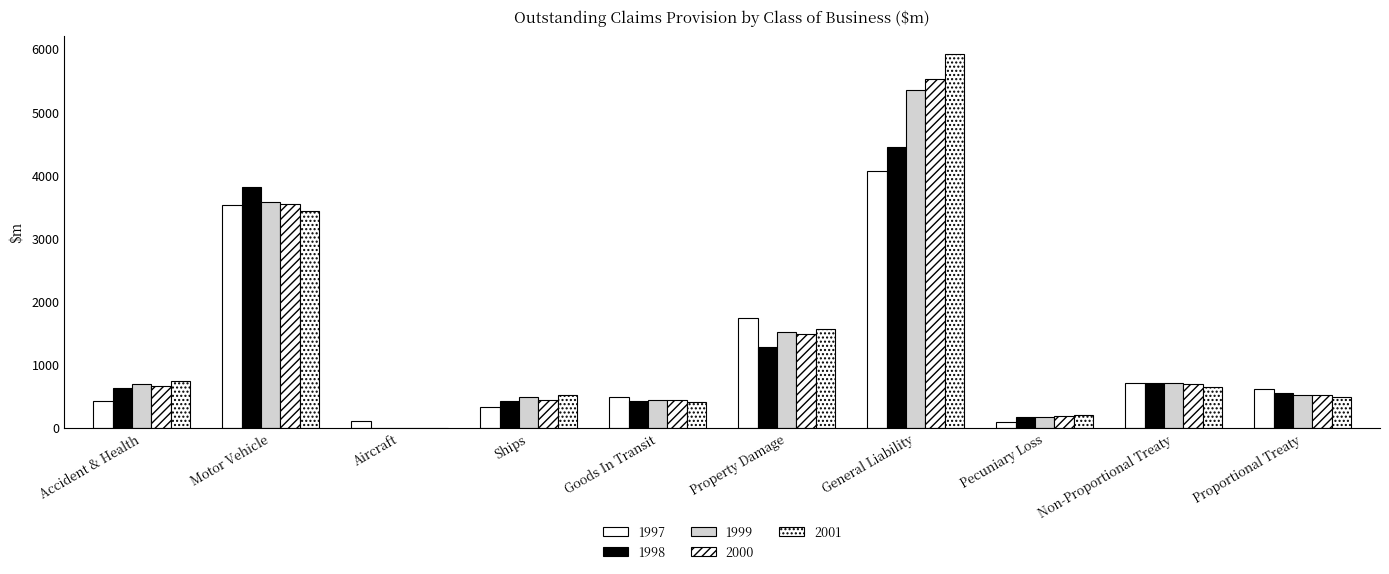

What position from the left is General Liability?

7